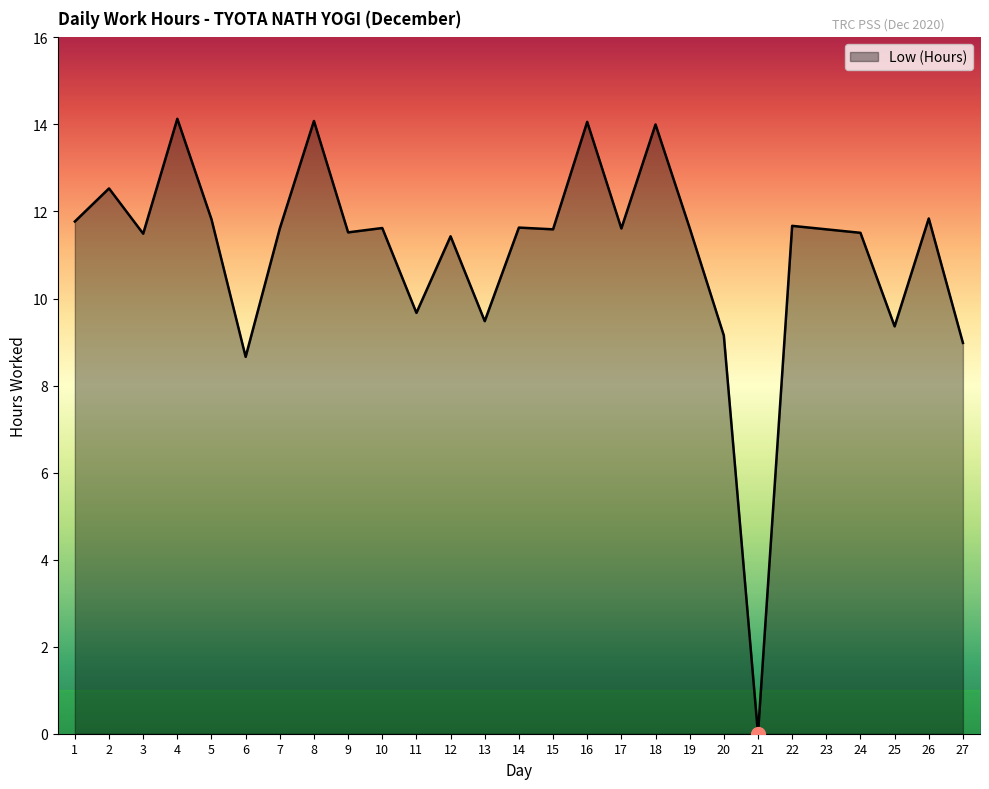

How many distinct data groups are displayed?

1